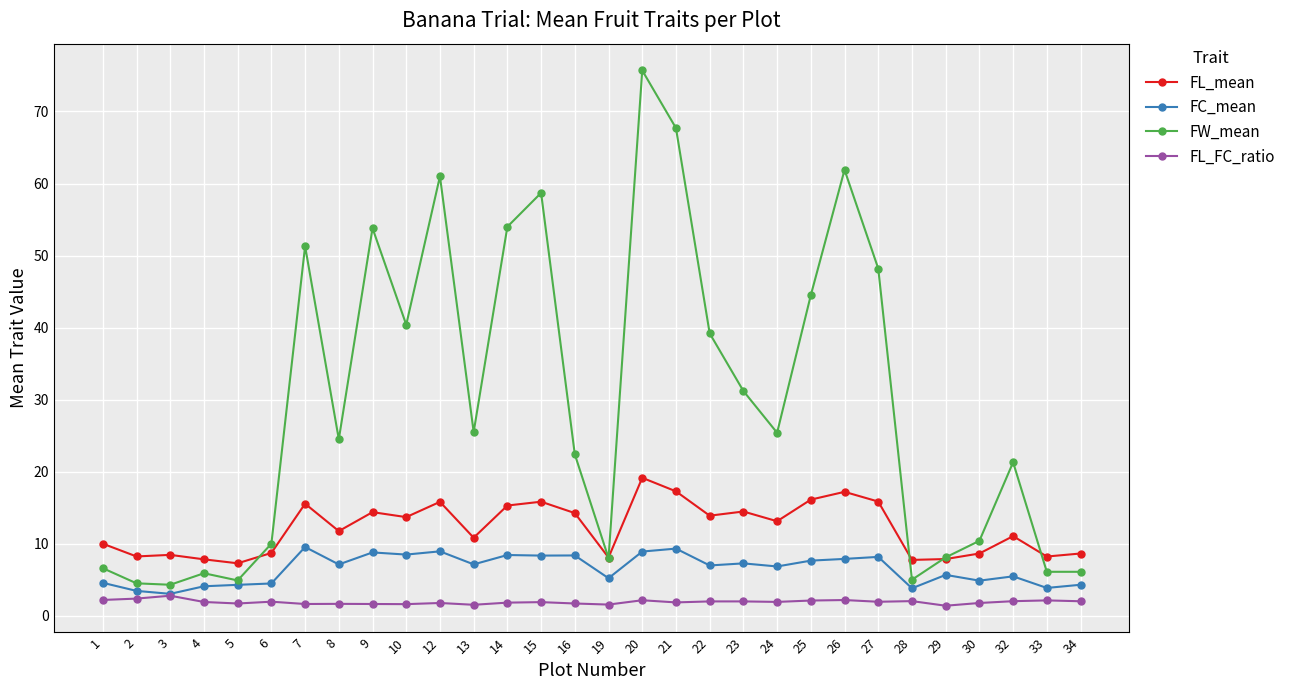

How many values in the FL_mean series are below 13?

15